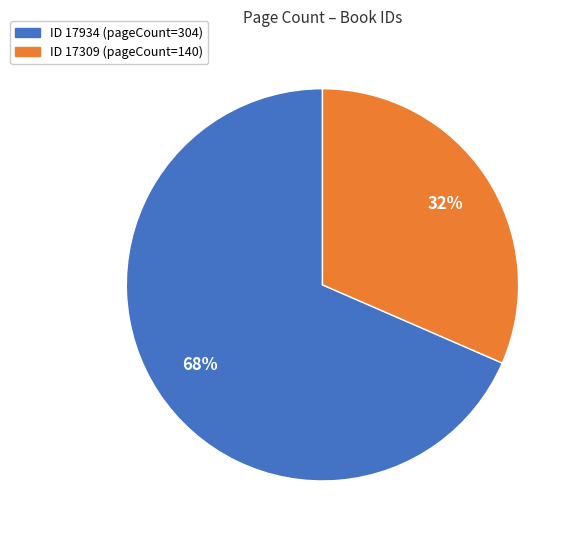

To the nearest percent, what is the average slice percentage?

50%